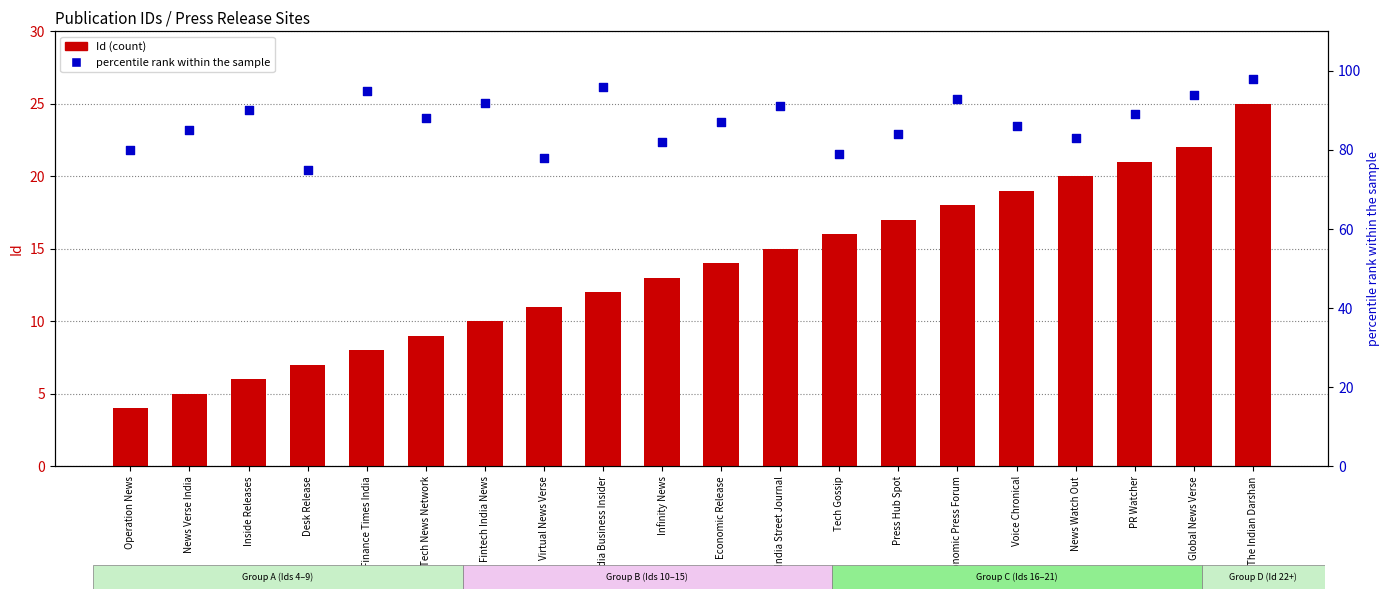

What are all the series names shown in the legend?

Id, percentile rank within the sample